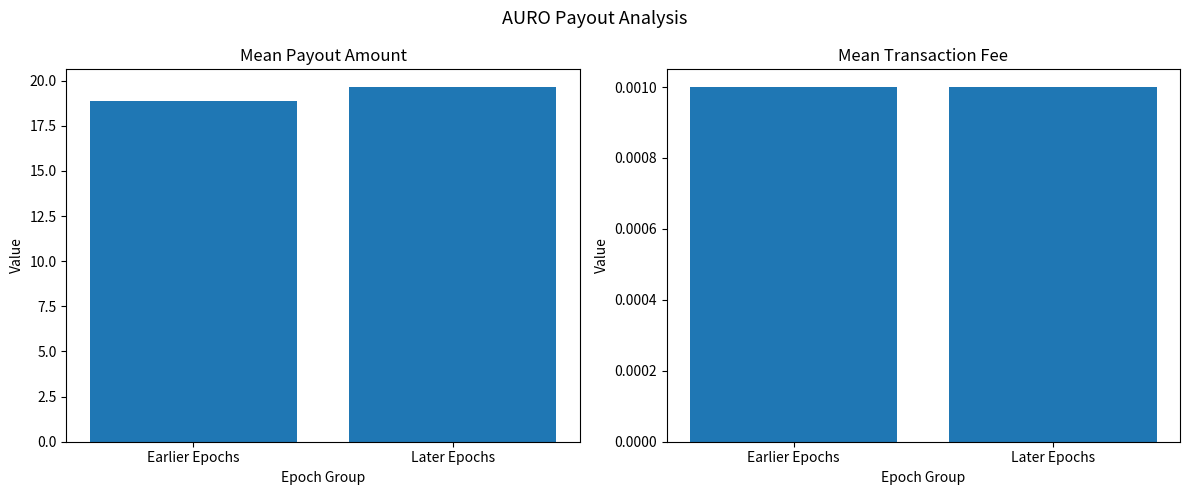

What is the value of the Amount bar at the 2nd from the left?

19.6